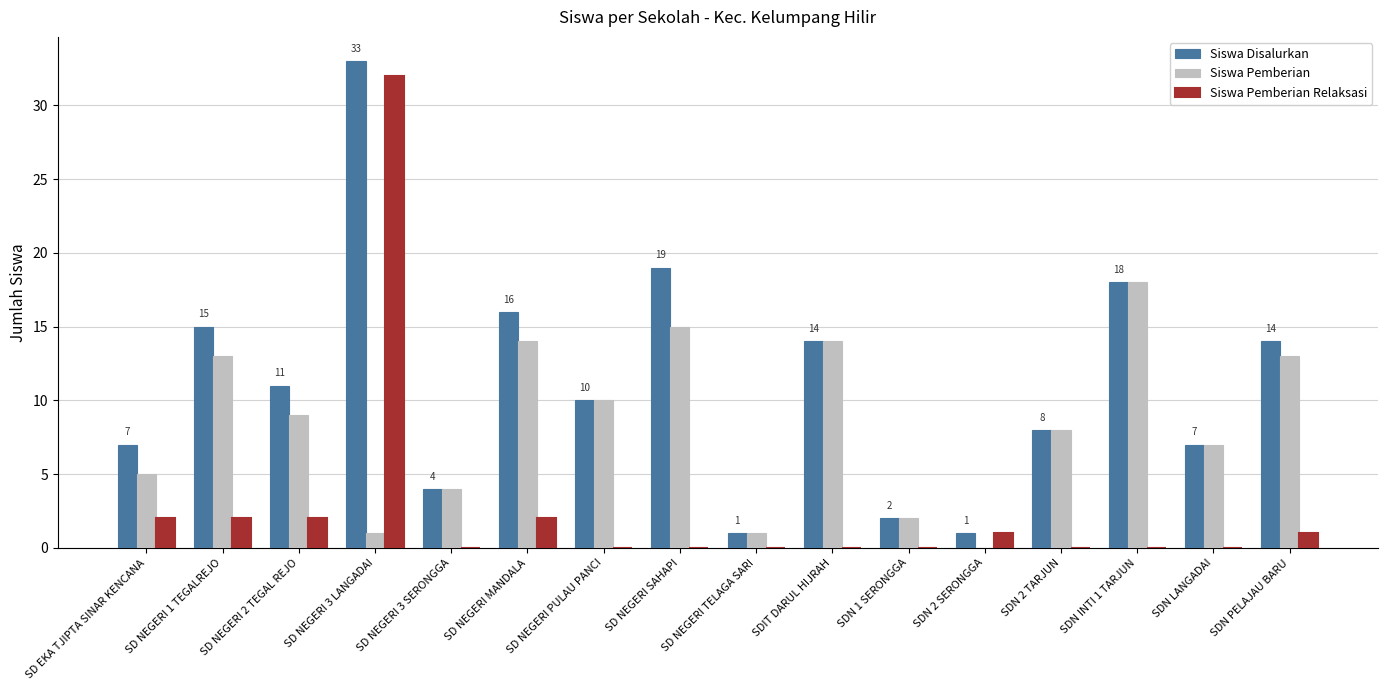

What is the sum of all Siswa Disalurkan values?

180